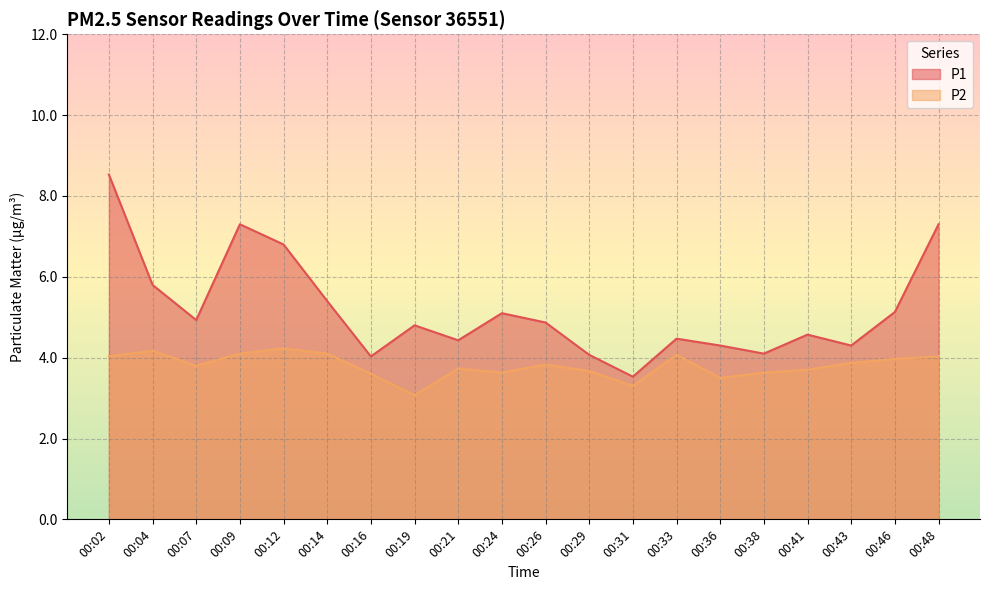

Which category has the lowest value in the P1 series?

00:31